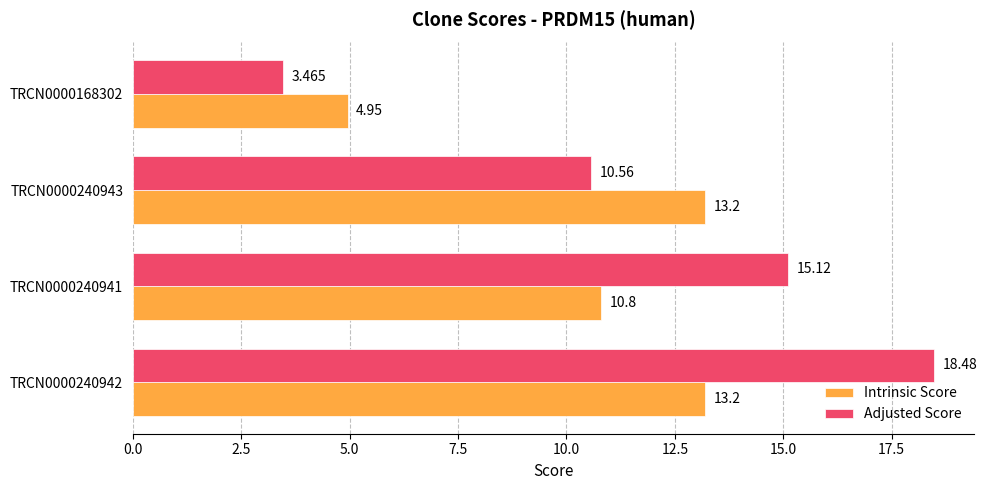

Which series changed the most between TRCN0000240942 and TRCN0000168302?

Adjusted Score